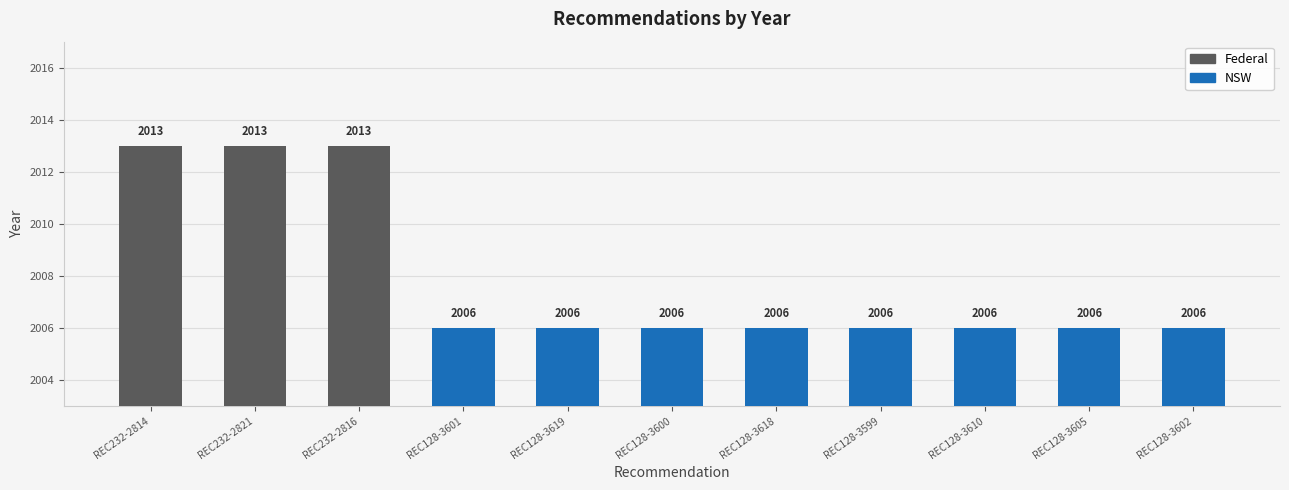

Reading right to left, list all the values displayed in this chart.

2006	2006	2006	2006	2006	2006	2006	2006	2013	2013	2013